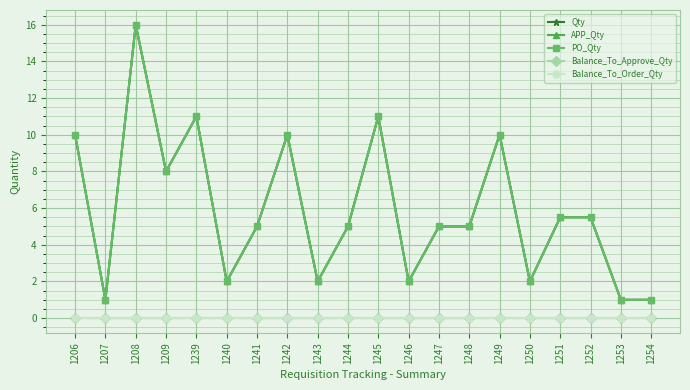

Where is the first local maximum for Qty?

1208